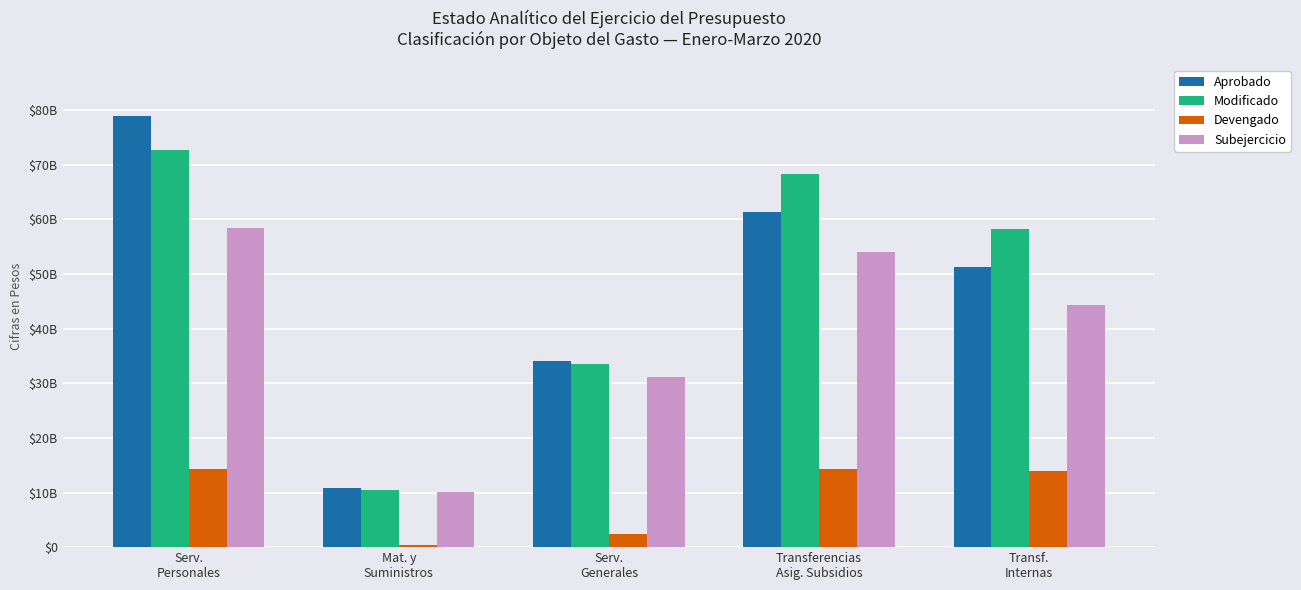

At how many categories does at least one series exceed 35244627415?

3